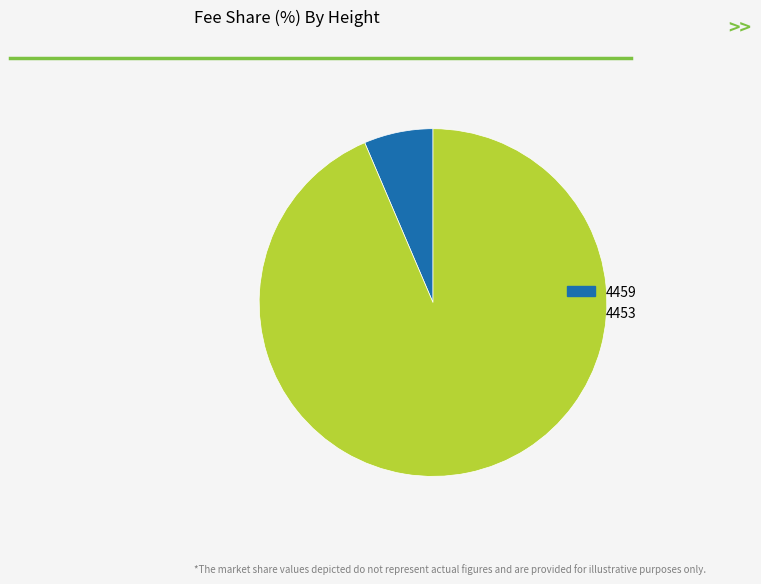

Do 4453 and 4459 together represent more than half of the pie?

Yes